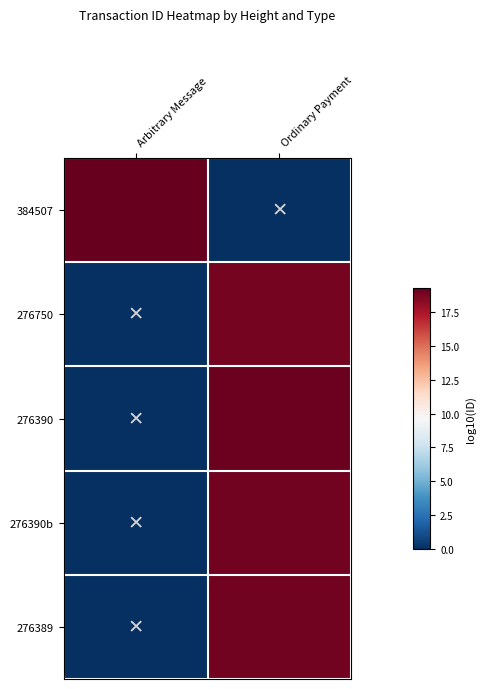

Count the number of data series in this chart.

5